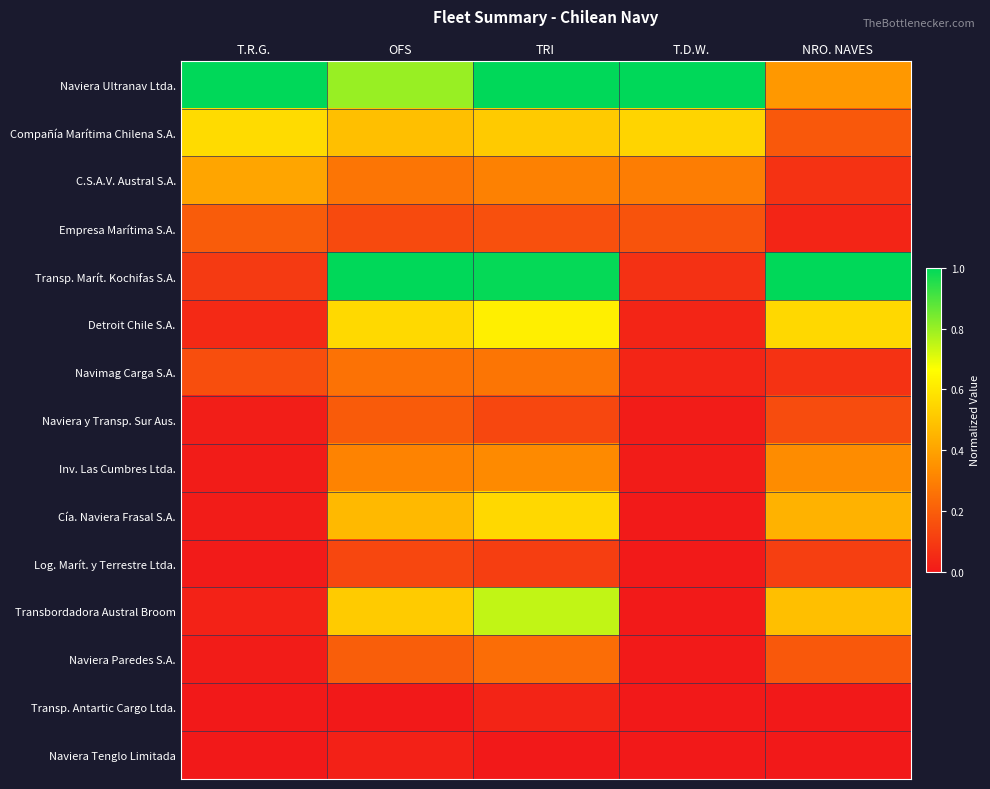

At OFS, list the series in order from smallest to largest.

Transp. Antartic Cargo Ltda., Naviera Tenglo Limitada, Log. Marít. y Terrestre Ltda., Empresa Marítima S.A., Naviera y Transp. Sur Aus., Naviera Paredes S.A., Navimag Carga S.A., C.S.A.V. Austral S.A., Inv. Las Cumbres Ltda., Cía. Naviera Frasal S.A., Compañía Marítima Chilena S.A., Transbordadora Austral Broom, Detroit Chile S.A., Naviera Ultranav Ltda., Transp. Marít. Kochifas S.A.